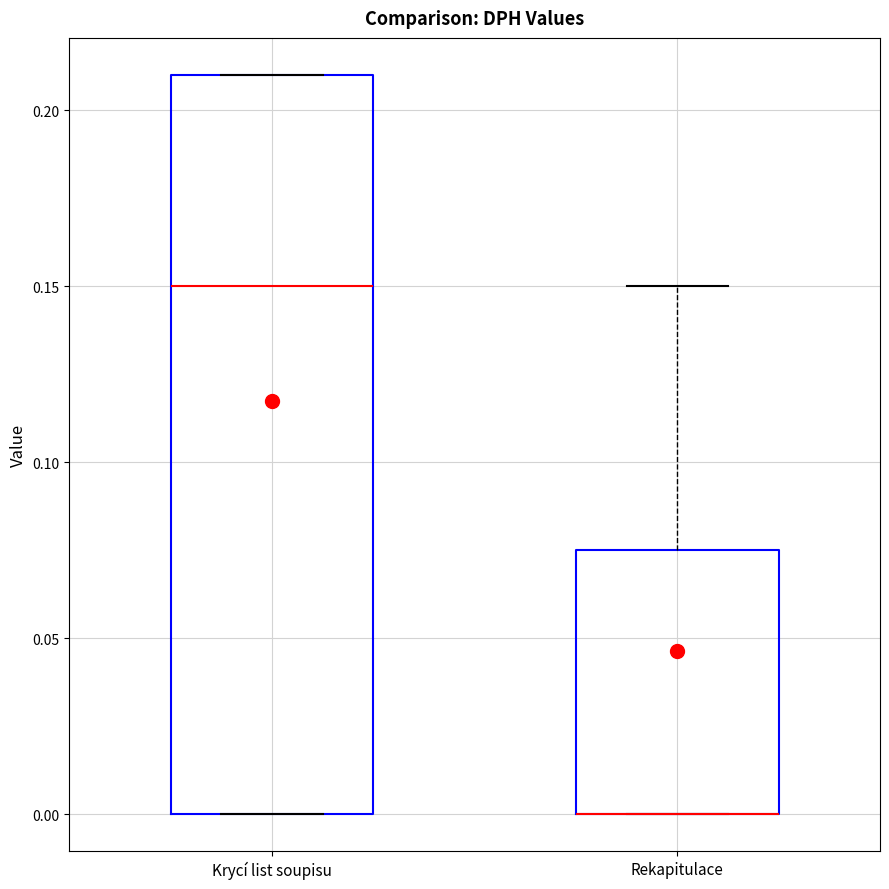

Reading left to right, transcribe this box plot: for each box, give where its median line is, the range the box spans, and where its two whiskers end, as read against the y-axis. The values are not printed on the chart, so give them approximately, as read against the axis.

Krycí list soupisu: median 0.150, box 0.000 to 0.210, whiskers 0.000 to 0.210
Rekapitulace: median 0.000 (drawn on the box's lower edge), box 0.000 to 0.075, whiskers 0.000 to 0.150